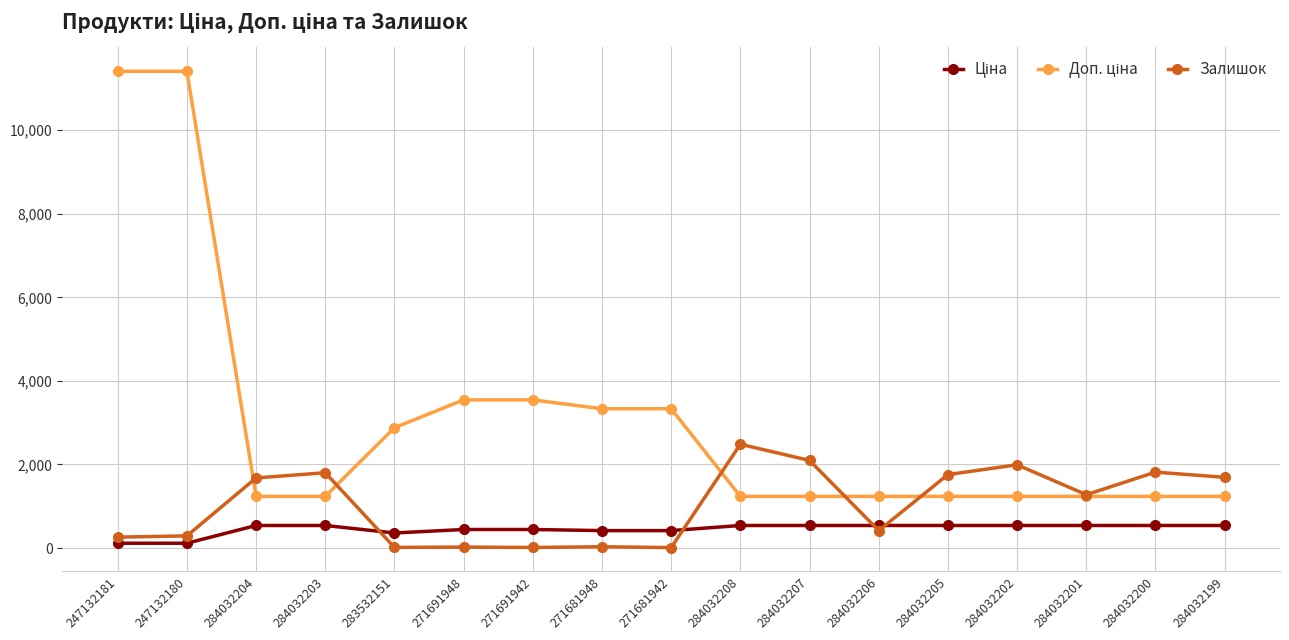

True or false: Залишок has more than 0 points higher than both neighbors.

True